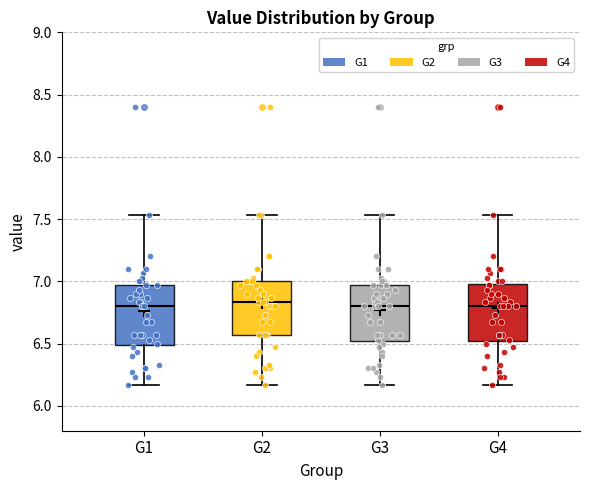

Reading left to right, read every box against the y-axis: the position of its median line, the range the box covers, and the ends of its whiskers. The values are not printed on the chart, so give them approximately, as read against the axis.

G1: median 6.80, box 6.50 to 6.95, whiskers 6.15 to 7.55
G2: median 6.85, box 6.55 to 7.00, whiskers 6.15 to 7.55
G3: median 6.80, box 6.50 to 6.95, whiskers 6.15 to 7.55
G4: median 6.80, box 6.50 to 7.00, whiskers 6.15 to 7.55